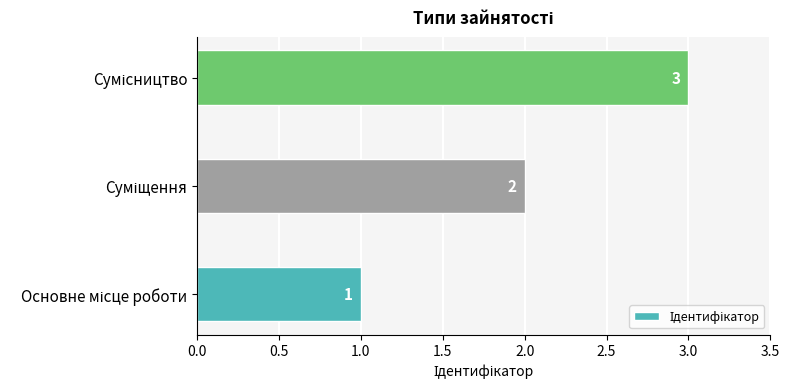

What is the sum of all values?

6